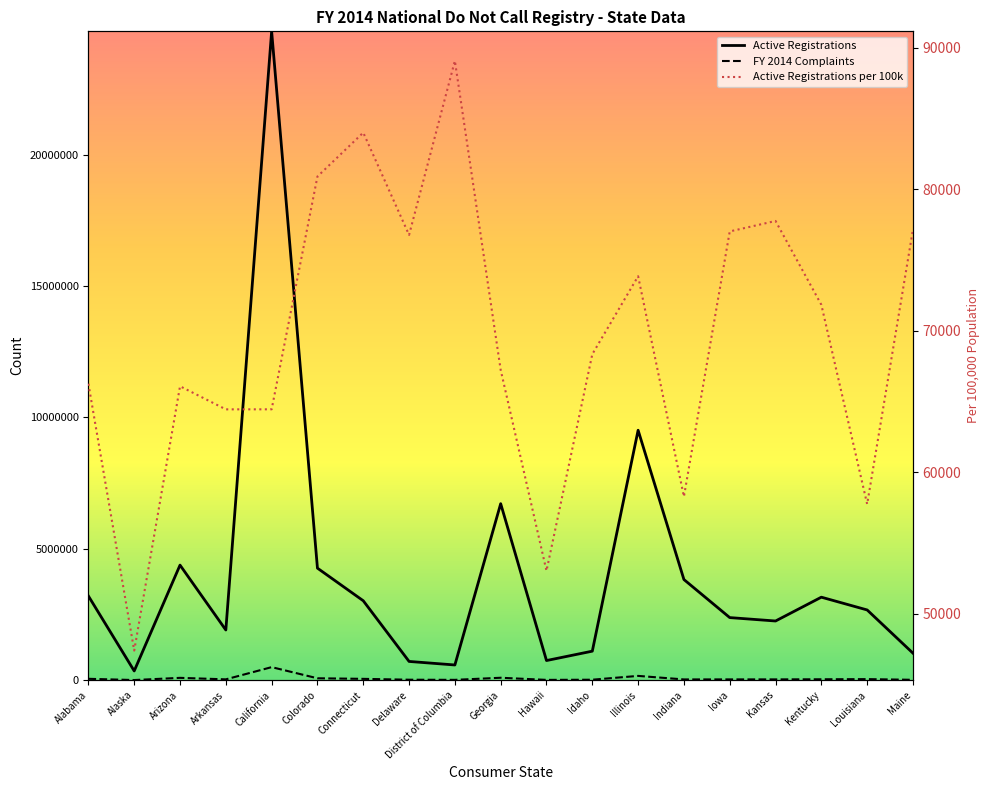

What position from the right is Alaska?

18